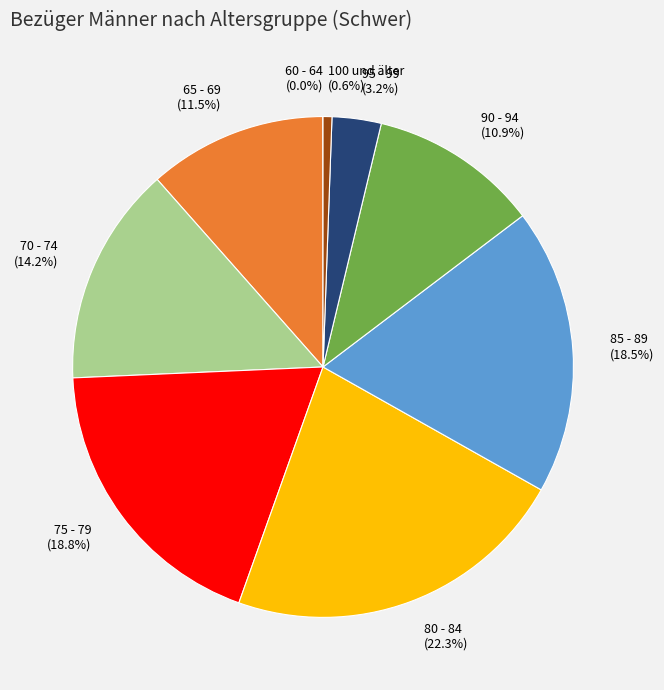

To the nearest percent, what is the difference between the largest and smallest slice percentages?

22%